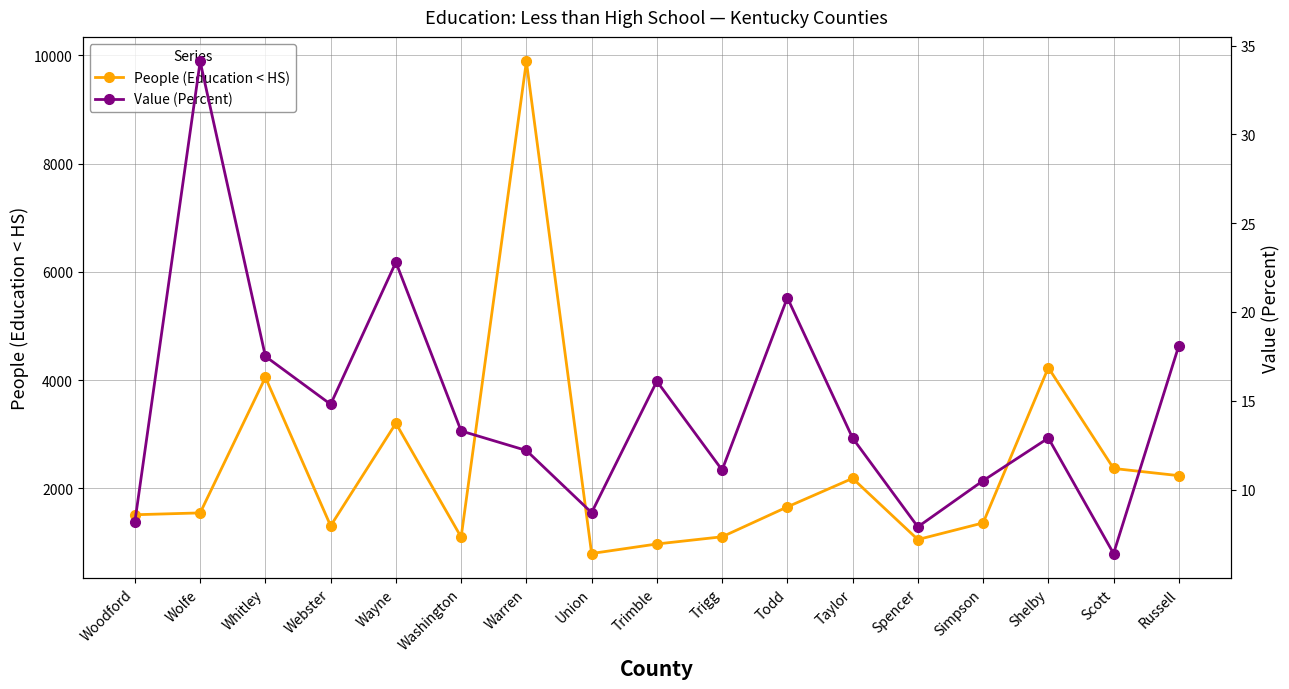

What is the lowest value of the People (Education < HS) series?

799